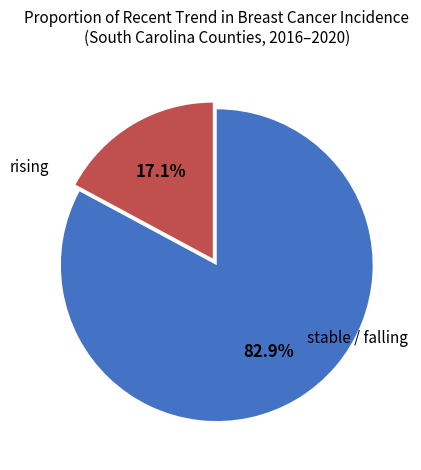

Is there a majority slice in this chart?

Yes